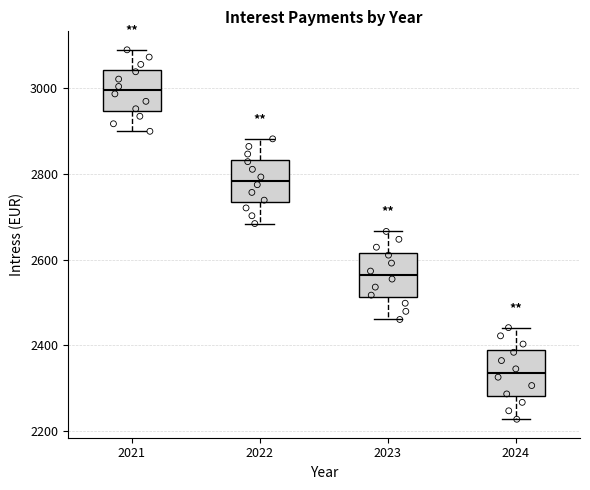

Reading left to right, read every box against the y-axis: the position of its median line, the range the box covers, and the ends of its whiskers. The values are not printed on the chart, so give them approximately, as read against the axis.

2021: median 3000, box 2940 to 3040, whiskers 2900 to 3080
2022: median 2780, box 2740 to 2840, whiskers 2680 to 2880
2023: median 2560, box 2520 to 2620, whiskers 2460 to 2660
2024: median 2340, box 2280 to 2380, whiskers 2220 to 2440